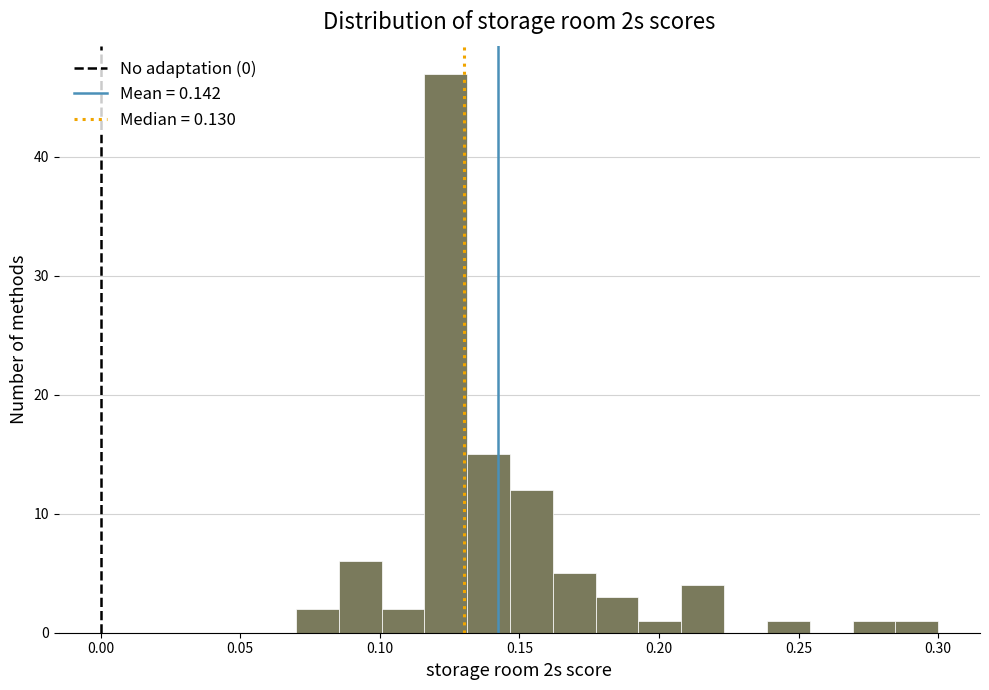

Read against the x-axis, roughly where is the centre of the tallest bar?

0.125